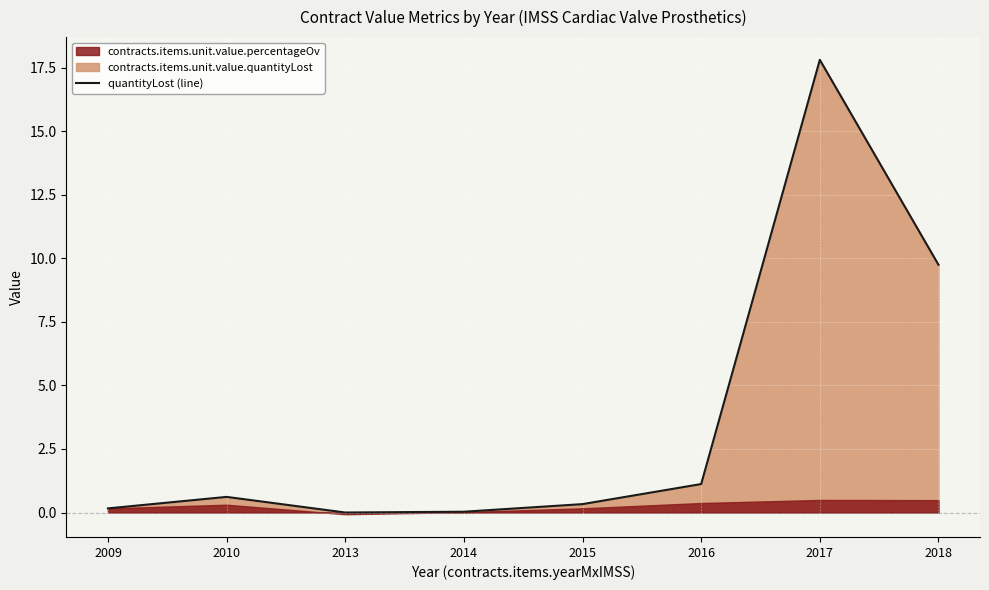

Does the chart display data point markers on the line(s)?

No